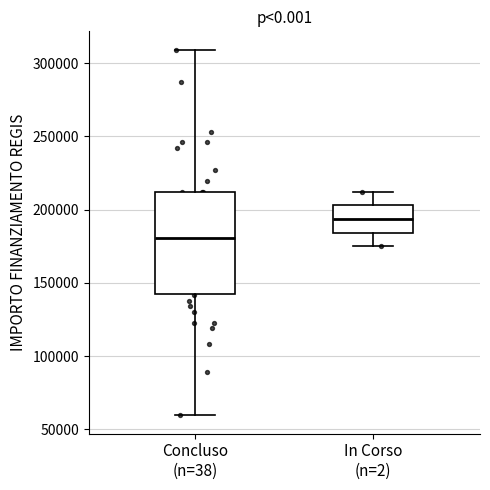

Which box's median line is the lowest?

Concluso (n=38)